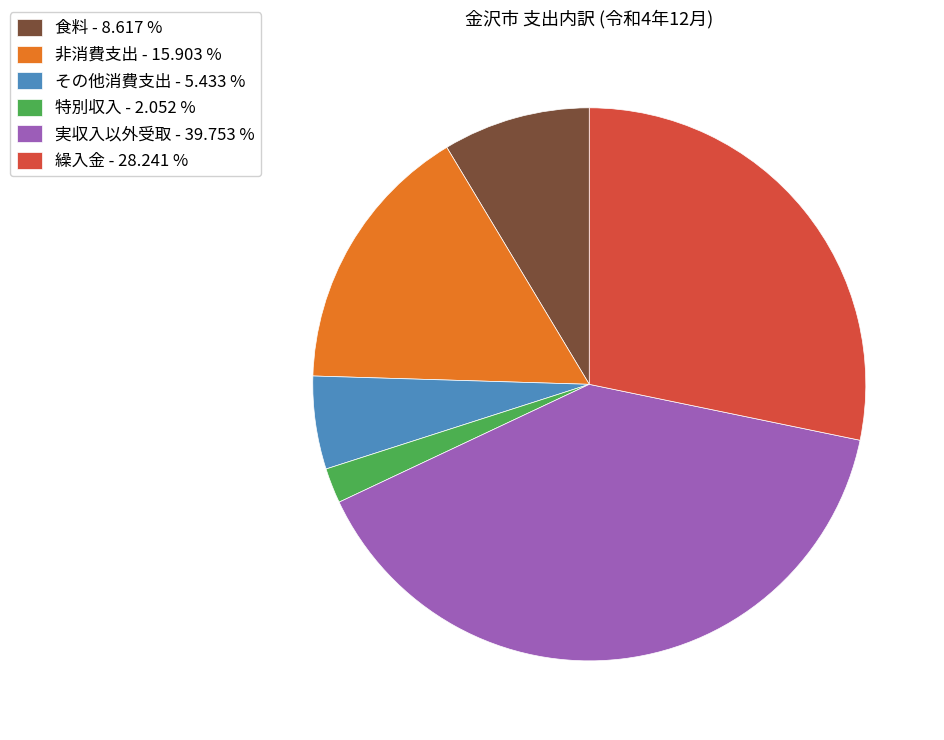

Which category has the biggest portion of the pie?

実収入以外受取 - 39.753 %